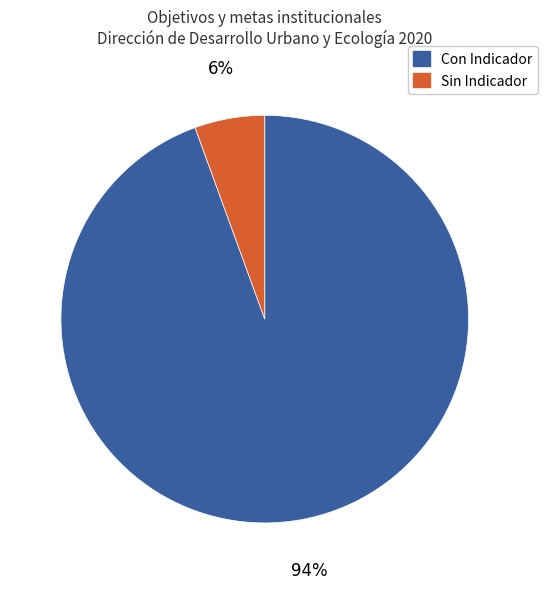

To the nearest percent, what portion does Con Indicador represent?

94%